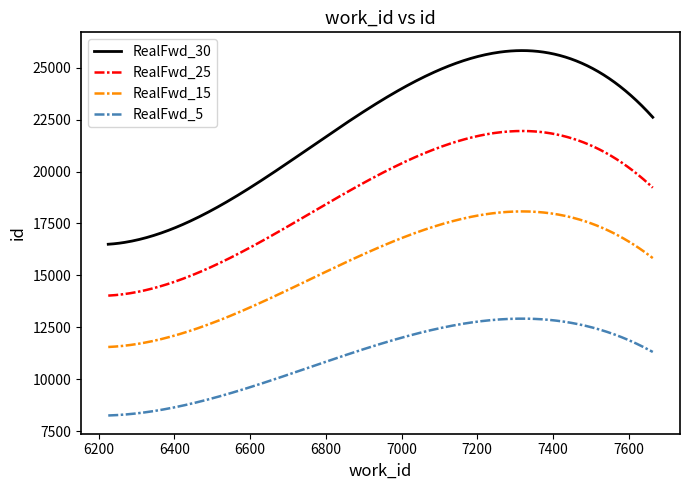

What is the greatest value displayed?

25831.1